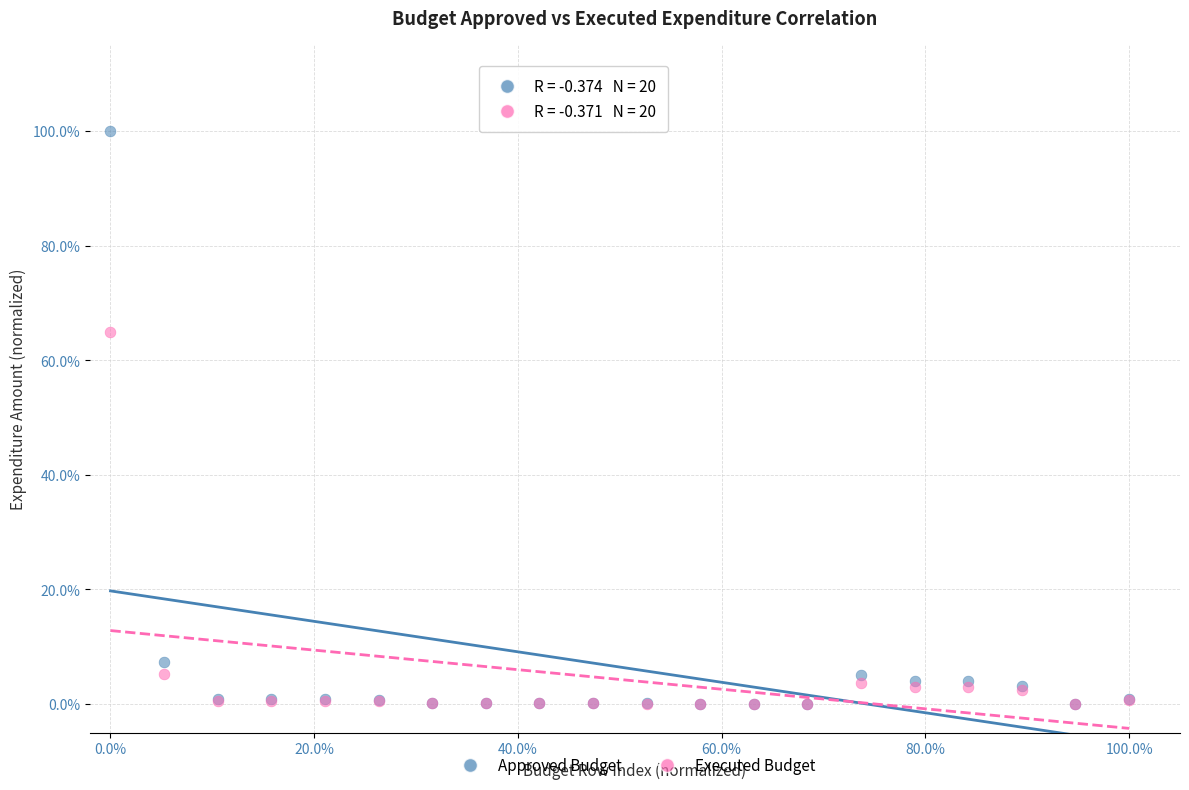

Across all series, what Y value is closest to 50?

64.8